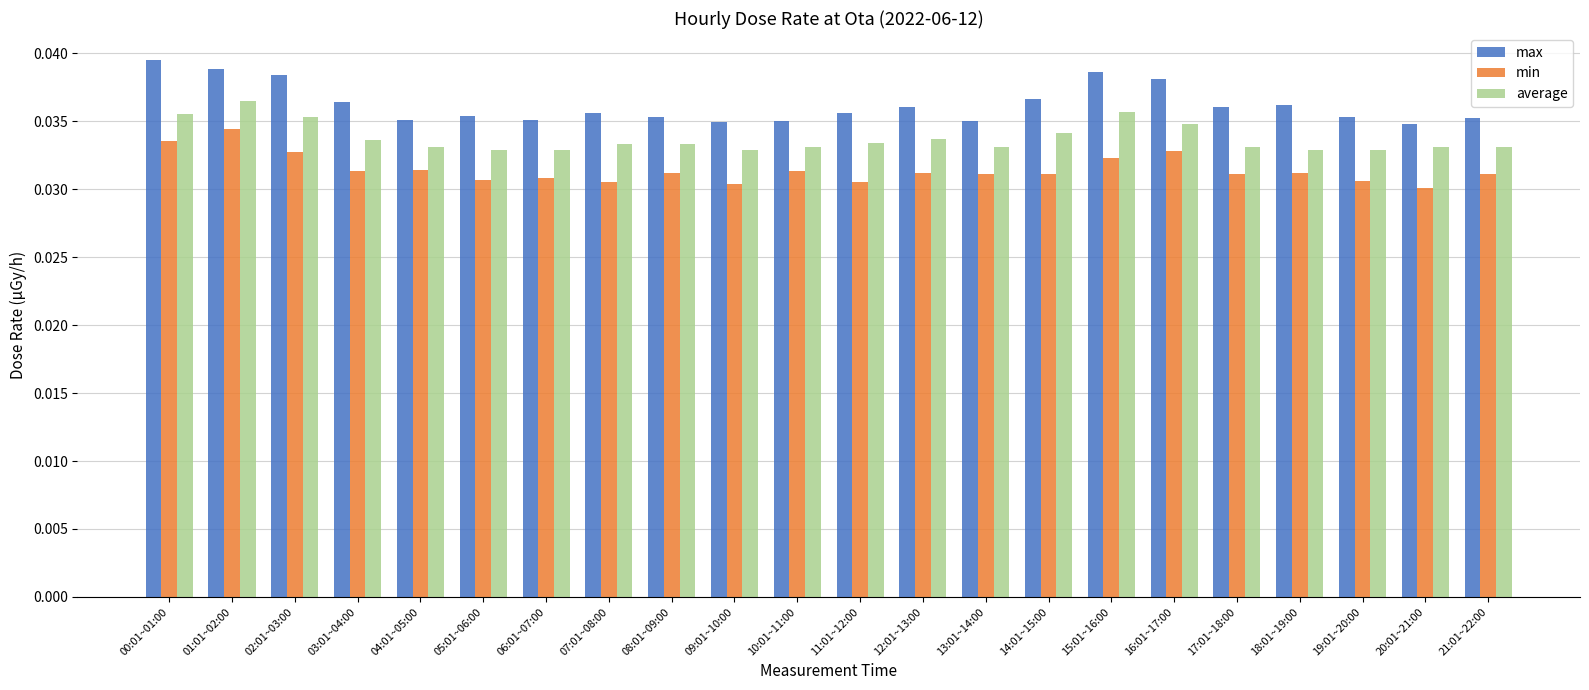

Which series has the largest total across all categories?

max